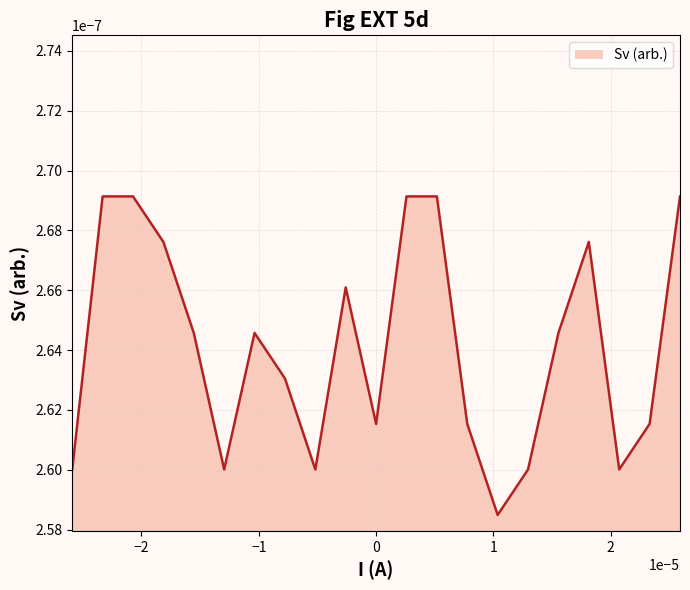

Where is the first local maximum?

6